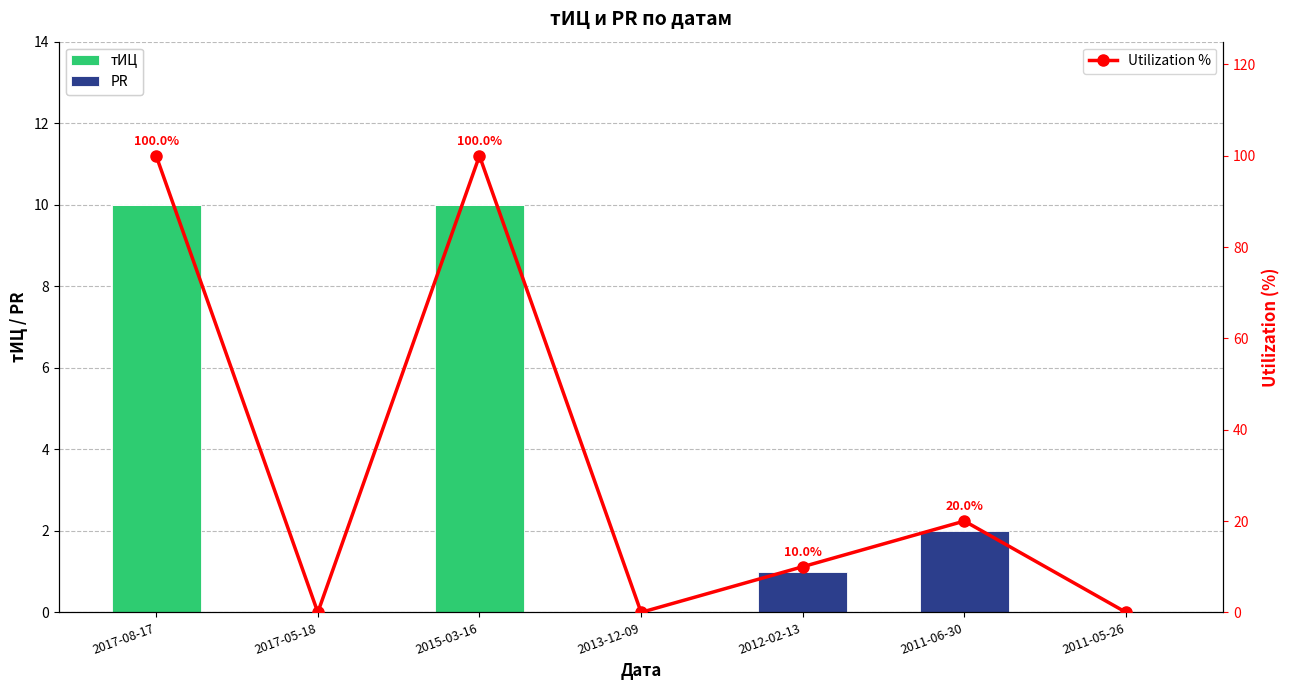

What is the sum of all Utilization % values?

230